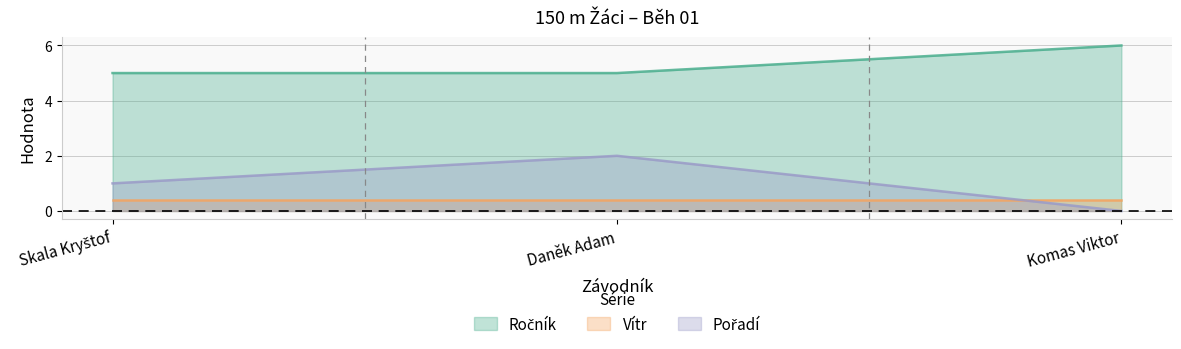

What is the maximum value for Vítr?

0.4